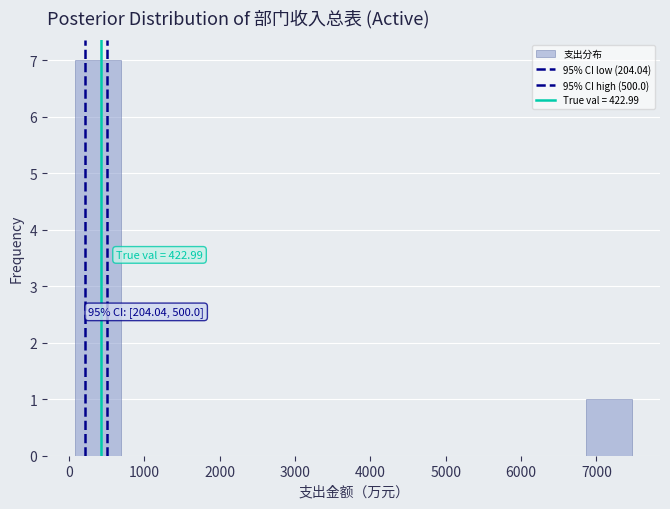

Which range on the x-axis has the tallest bar?

100 to 700